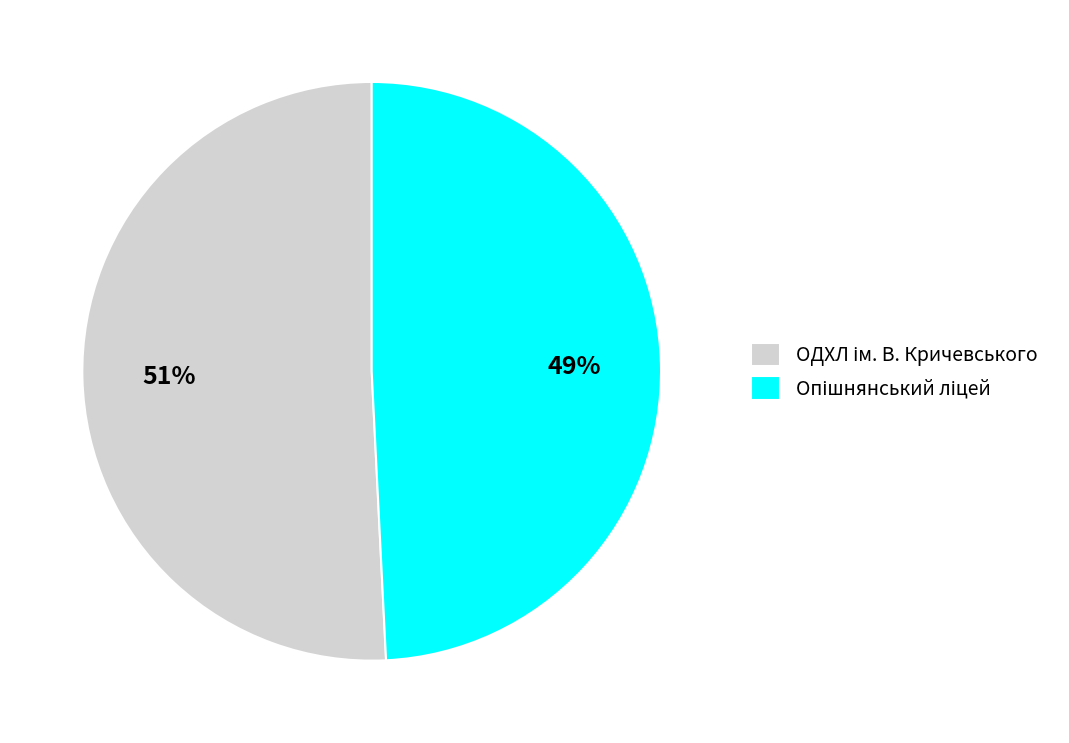

How many slices are in this pie chart?

2